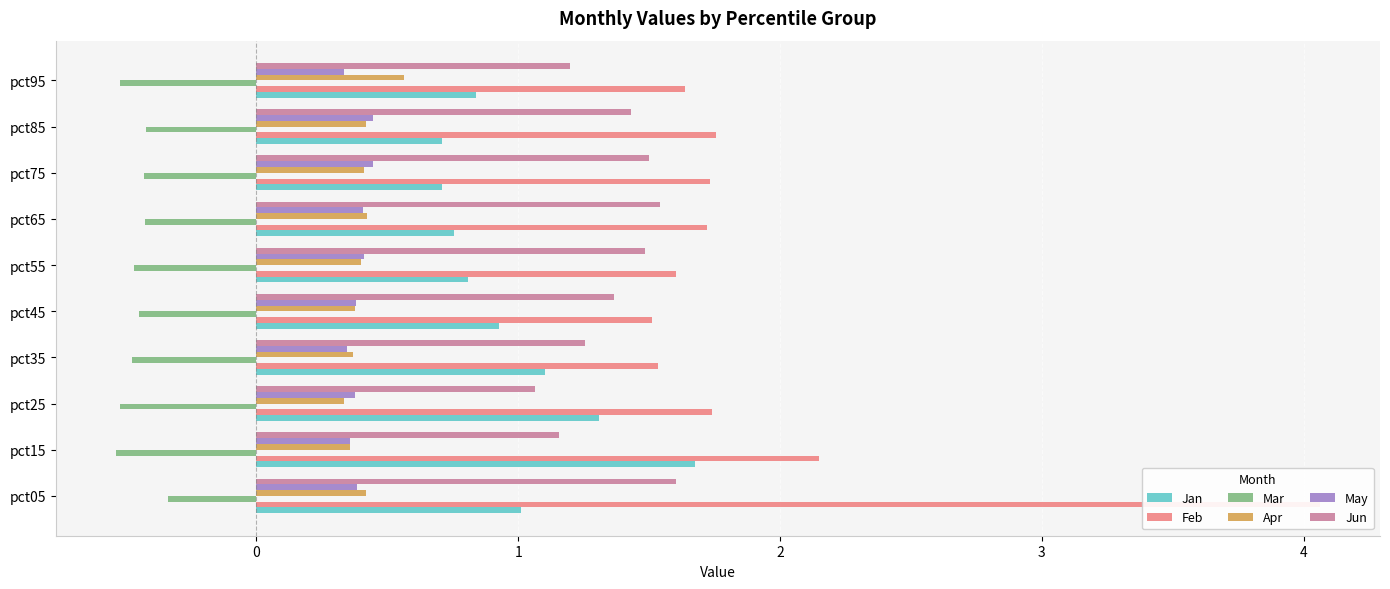

Reading left to right, what are all the values shown in this chart?

Jan: 1.0	1.7	1.3	1.1	0.9	0.8	0.8	0.7	0.7	0.8
Feb: 4.1	2.1	1.7	1.5	1.5	1.6	1.7	1.7	1.8	1.6
Mar: -0.3	-0.5	-0.5	-0.5	-0.4	-0.5	-0.4	-0.4	-0.4	-0.5
Apr: 0.4	0.4	0.3	0.4	0.4	0.4	0.4	0.4	0.4	0.6
May: 0.4	0.4	0.4	0.3	0.4	0.4	0.4	0.4	0.4	0.3
Jun: 1.6	1.2	1.1	1.3	1.4	1.5	1.5	1.5	1.4	1.2